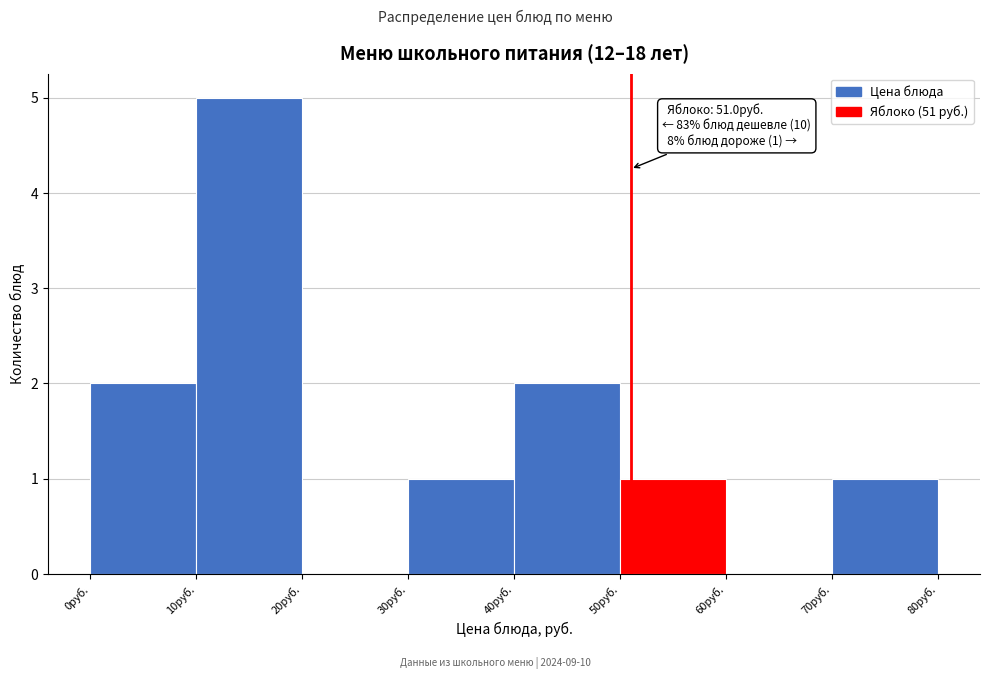

Over which range of the x-axis is the bar tallest?

10 to 20